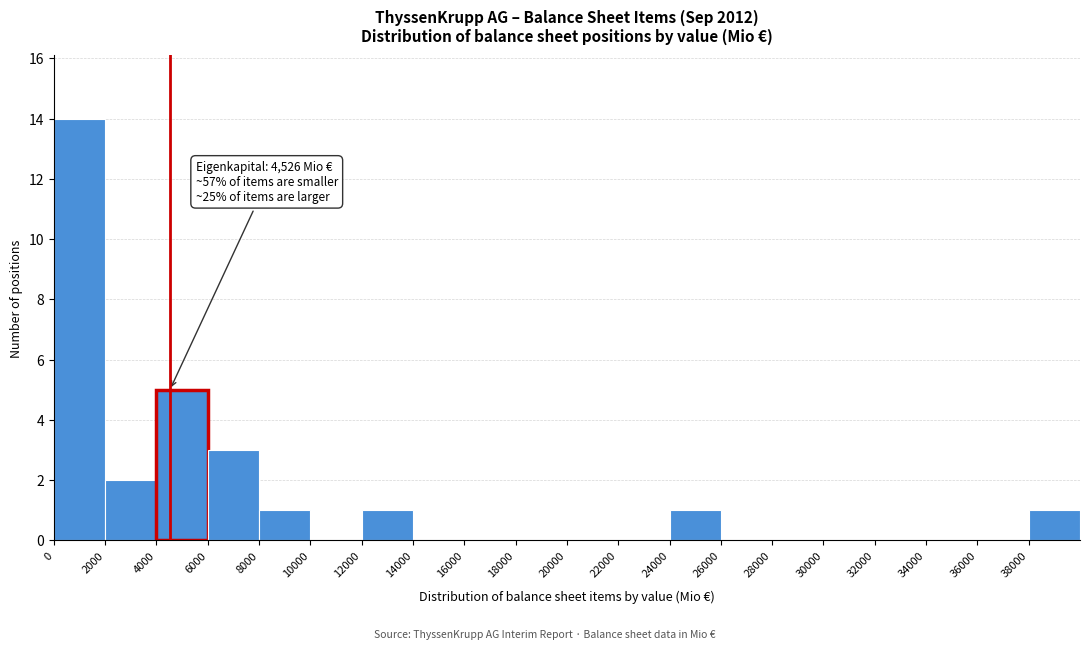

Which range on the x-axis has the tallest bar?

0 to 2000